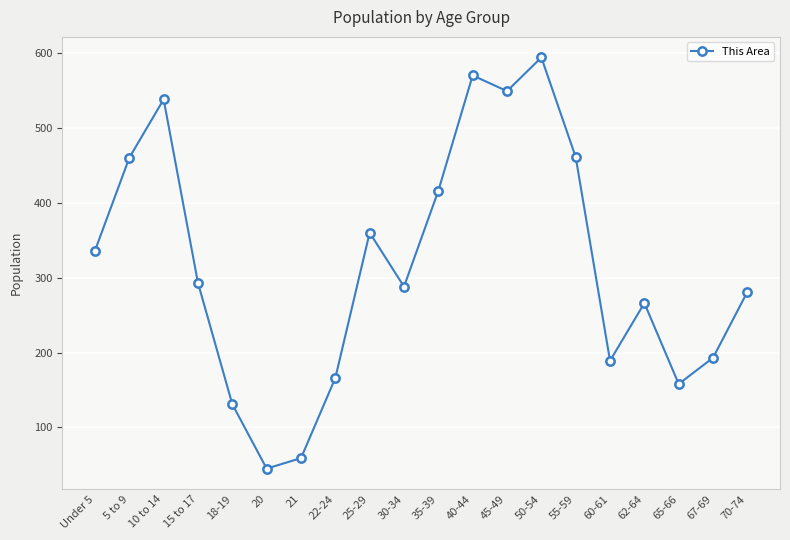

At which label is the value closest to 319?

Under 5